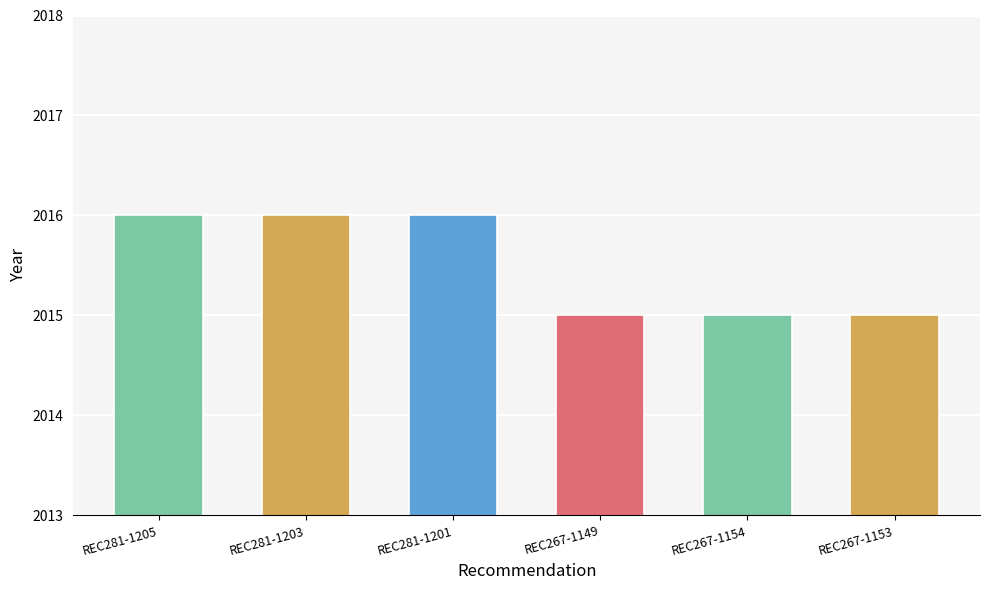

What is the sum of all values?

12093